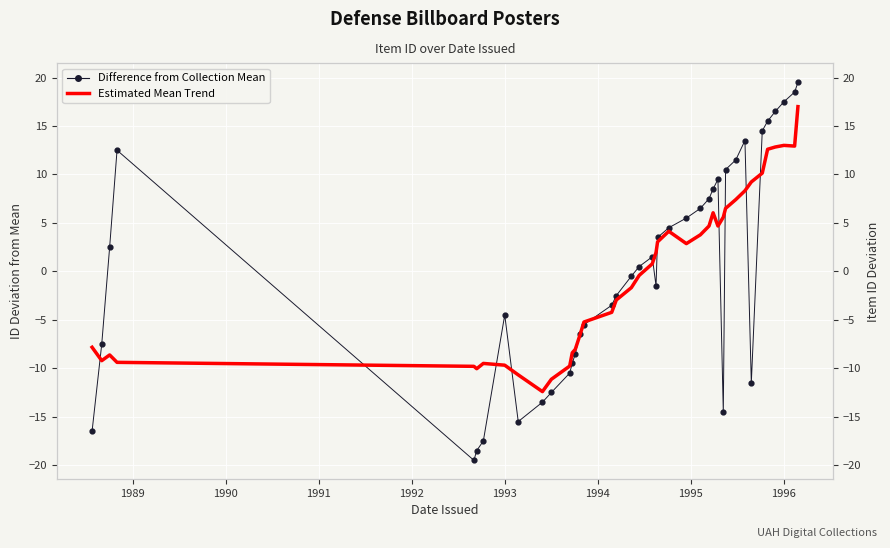

What are all the series names shown in the legend?

Difference from Collection Mean, Estimated Mean Trend